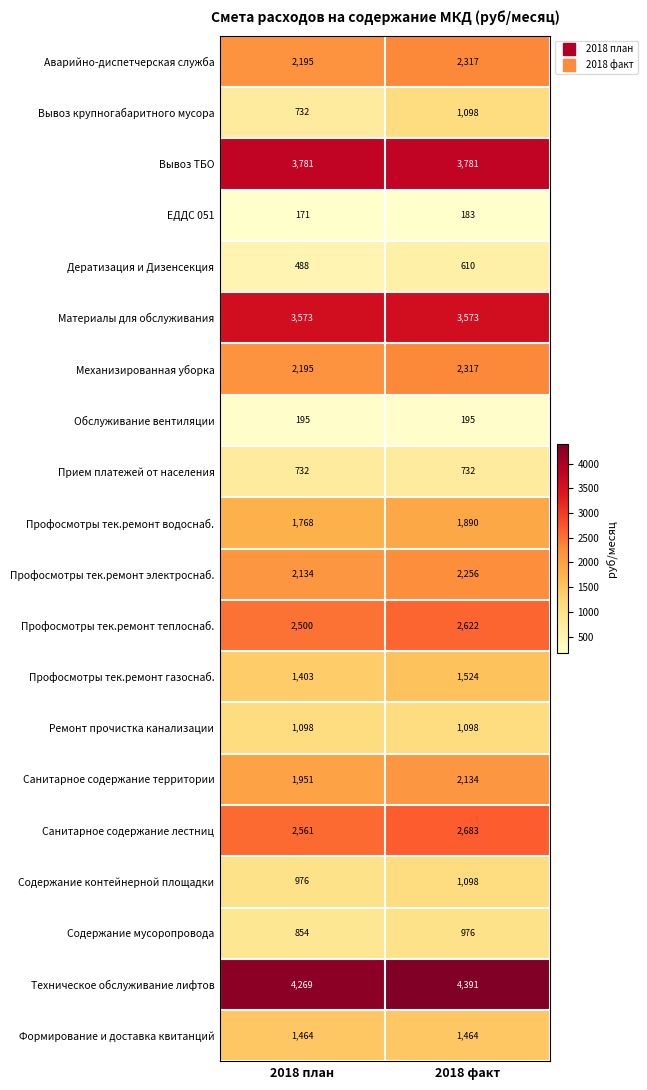

Count the number of categories in the chart.

2